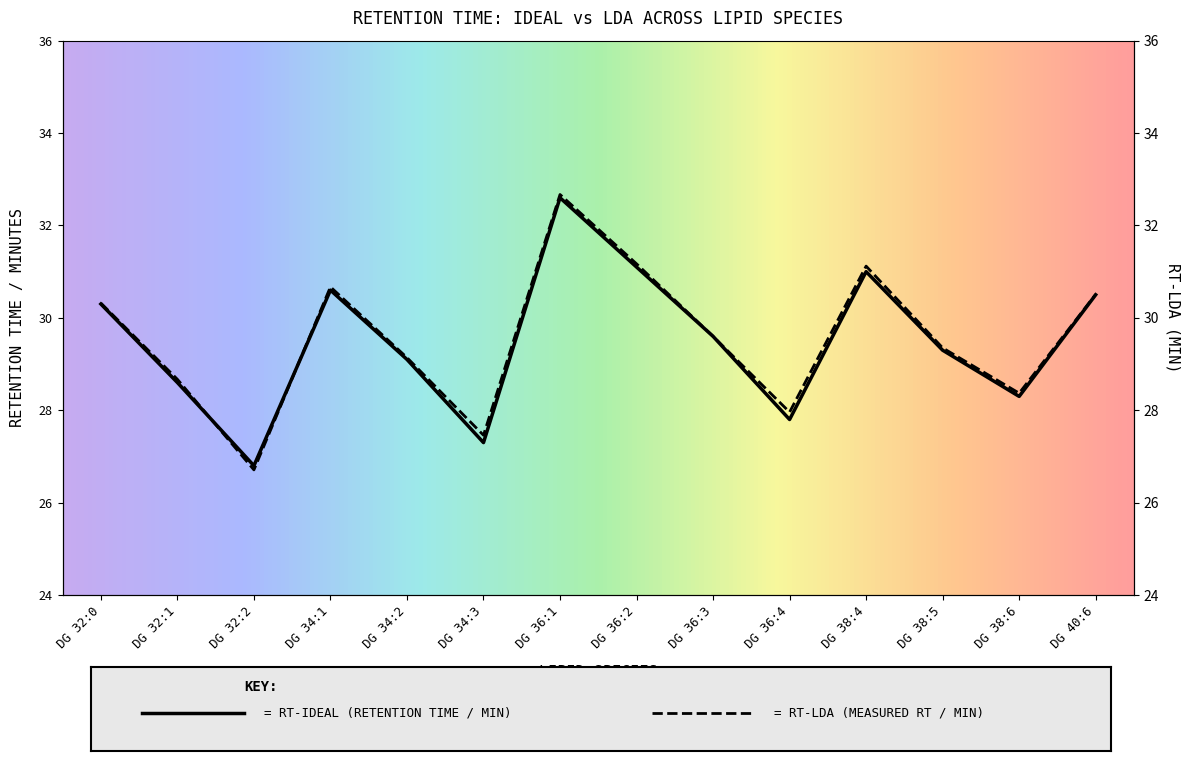

In RT-ideal, how many points are higher than both neighbors (excluding endpoints)?

3